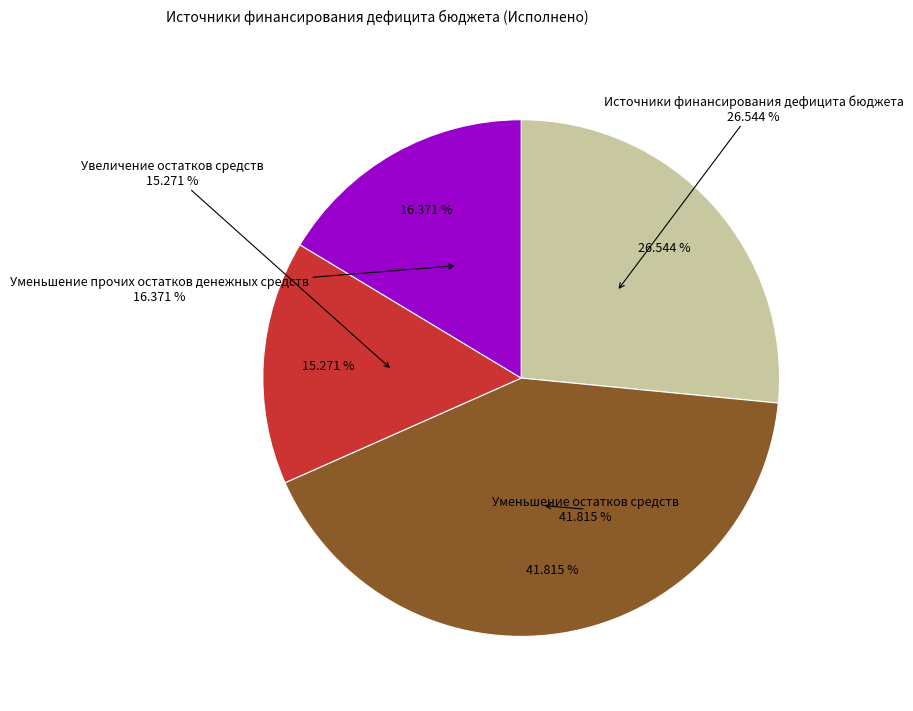

What percentage is NOT represented by Уменьшение прочих остатков денежных средств?

83.6%